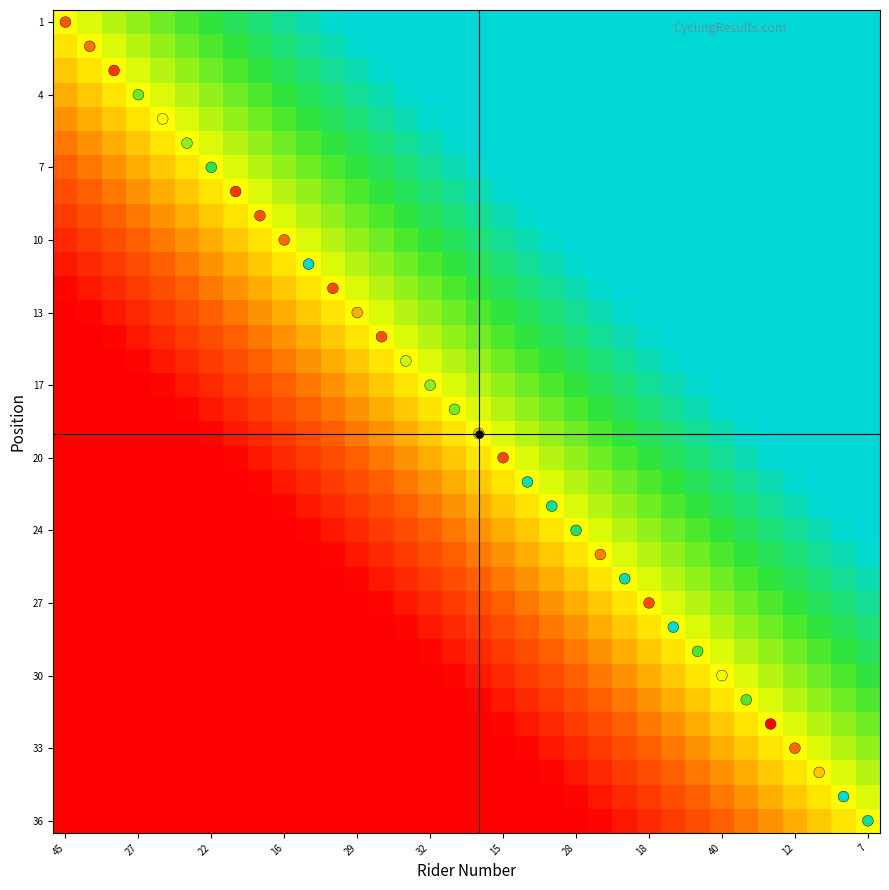

Which label corresponds to the largest value in the chart?

7